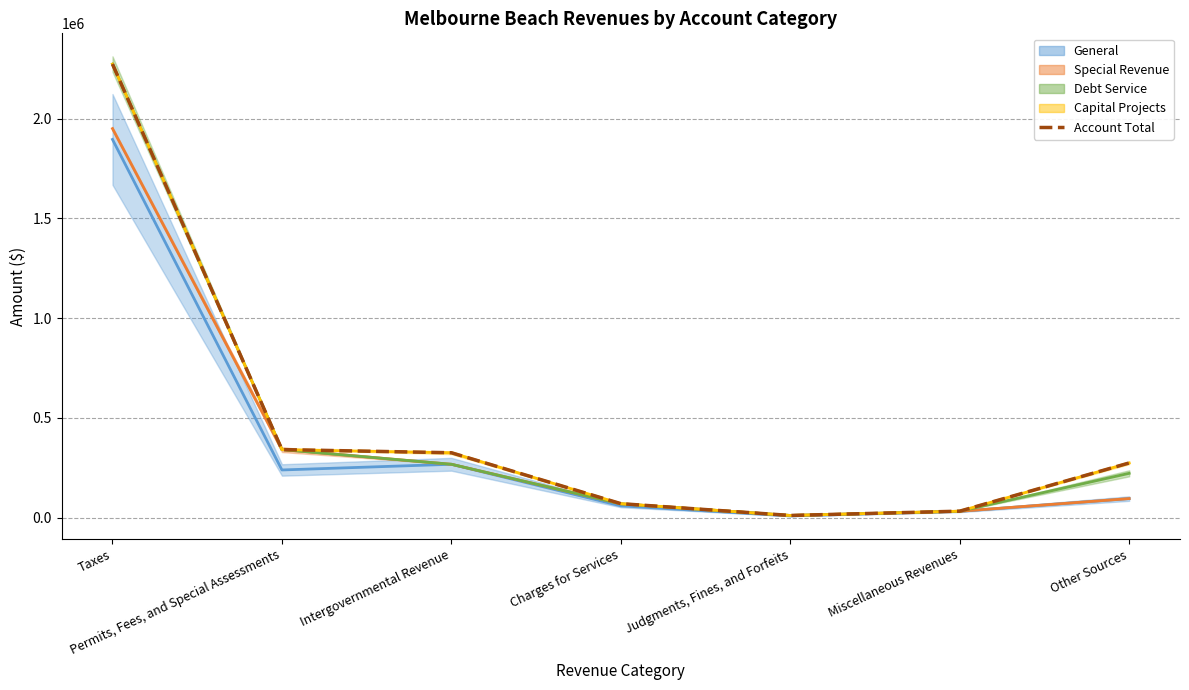

Is it true that the value at Intergovernmental Revenue is 457170?

False